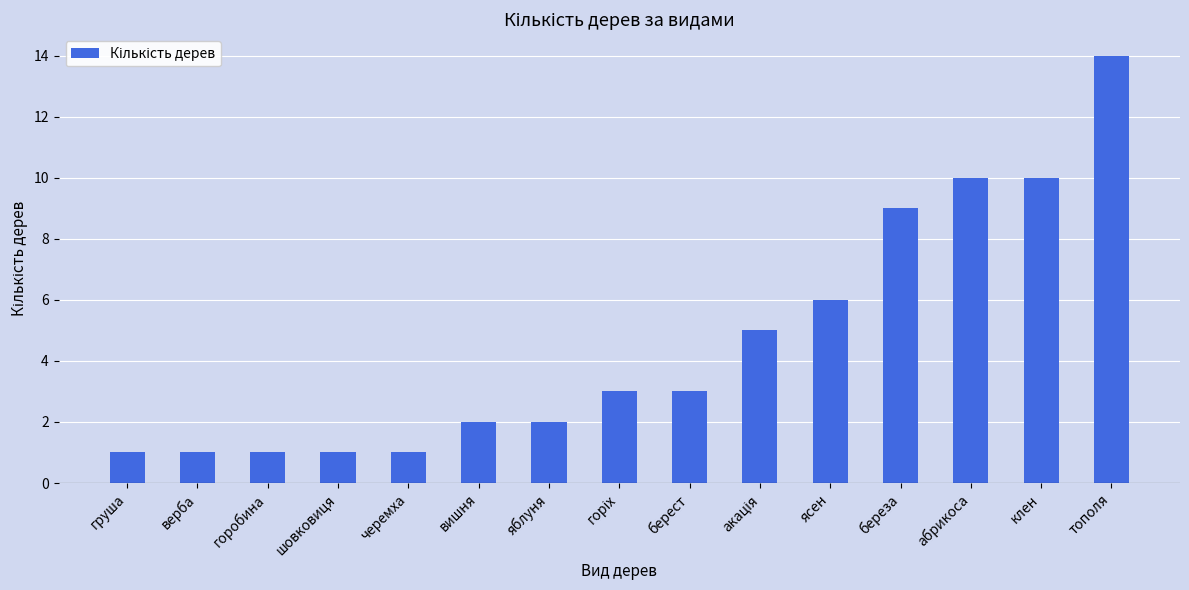

How many data points are less than 3?

7